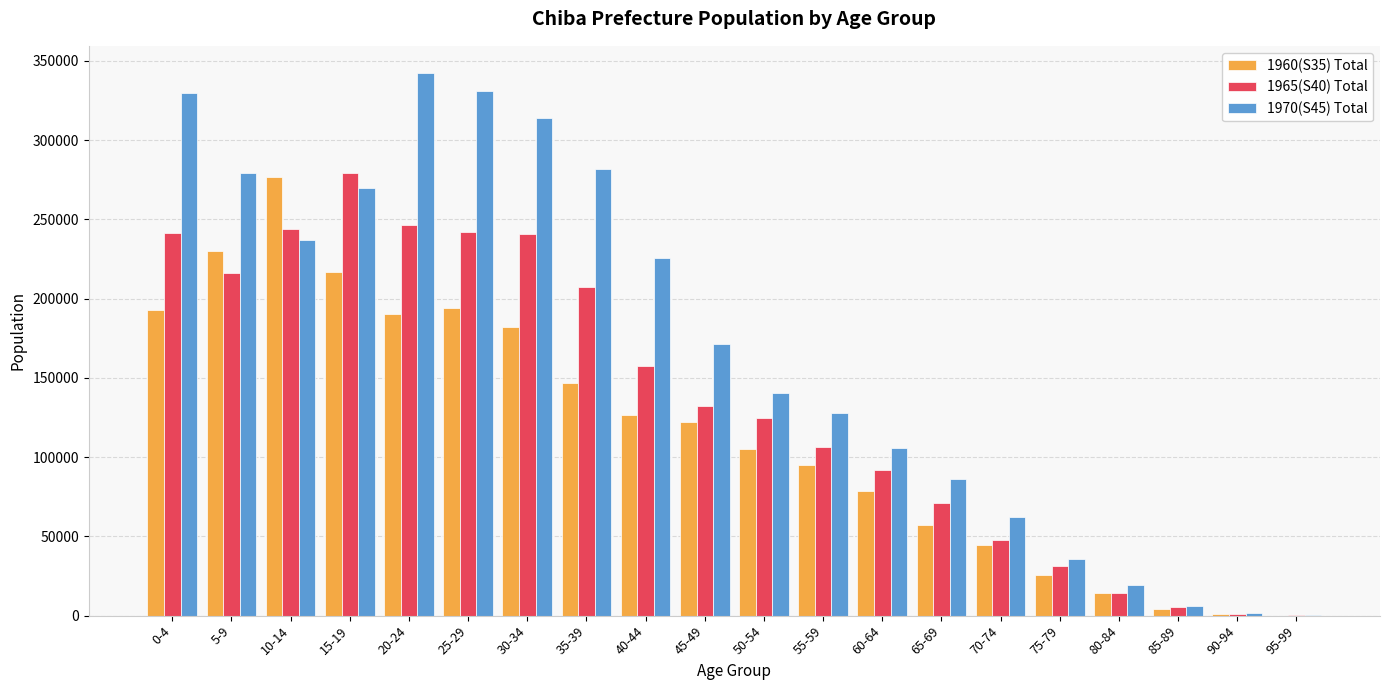

Is the value of 1970(S45) Total at 80-84 greater than the value of 1960(S35) Total at 15-19?

No